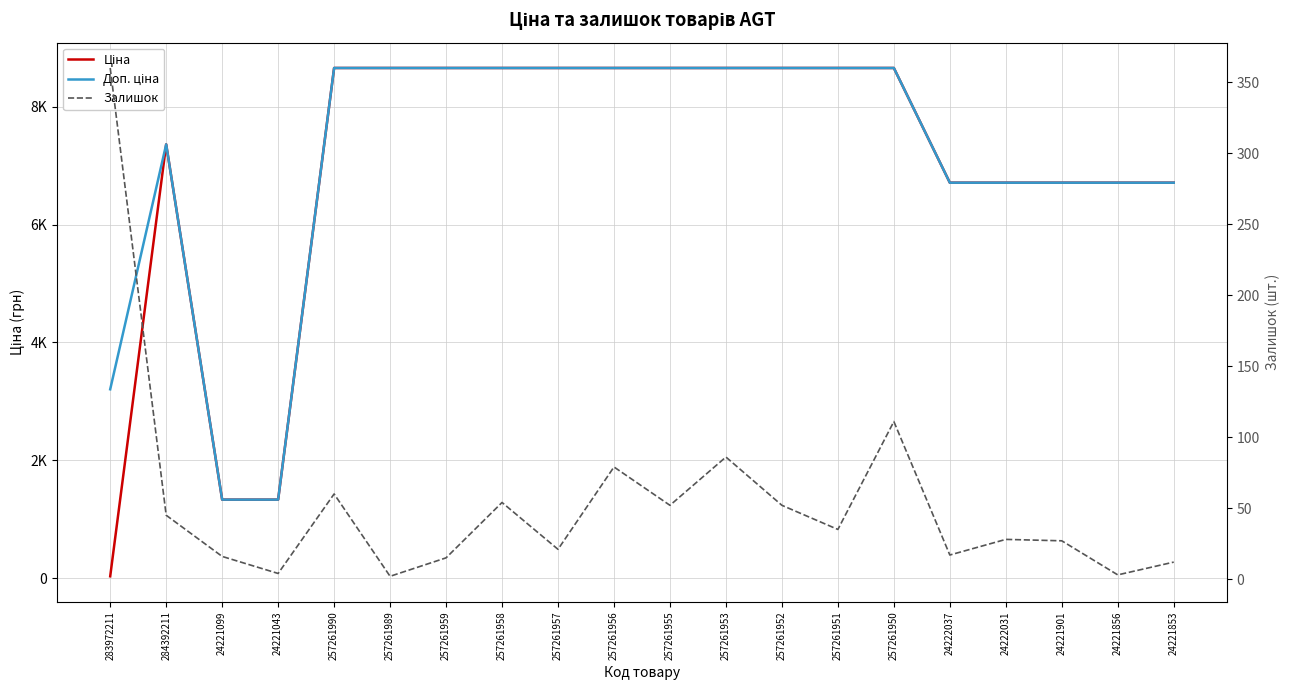

How many interior local peaks does the Доп. ціна series have?

1